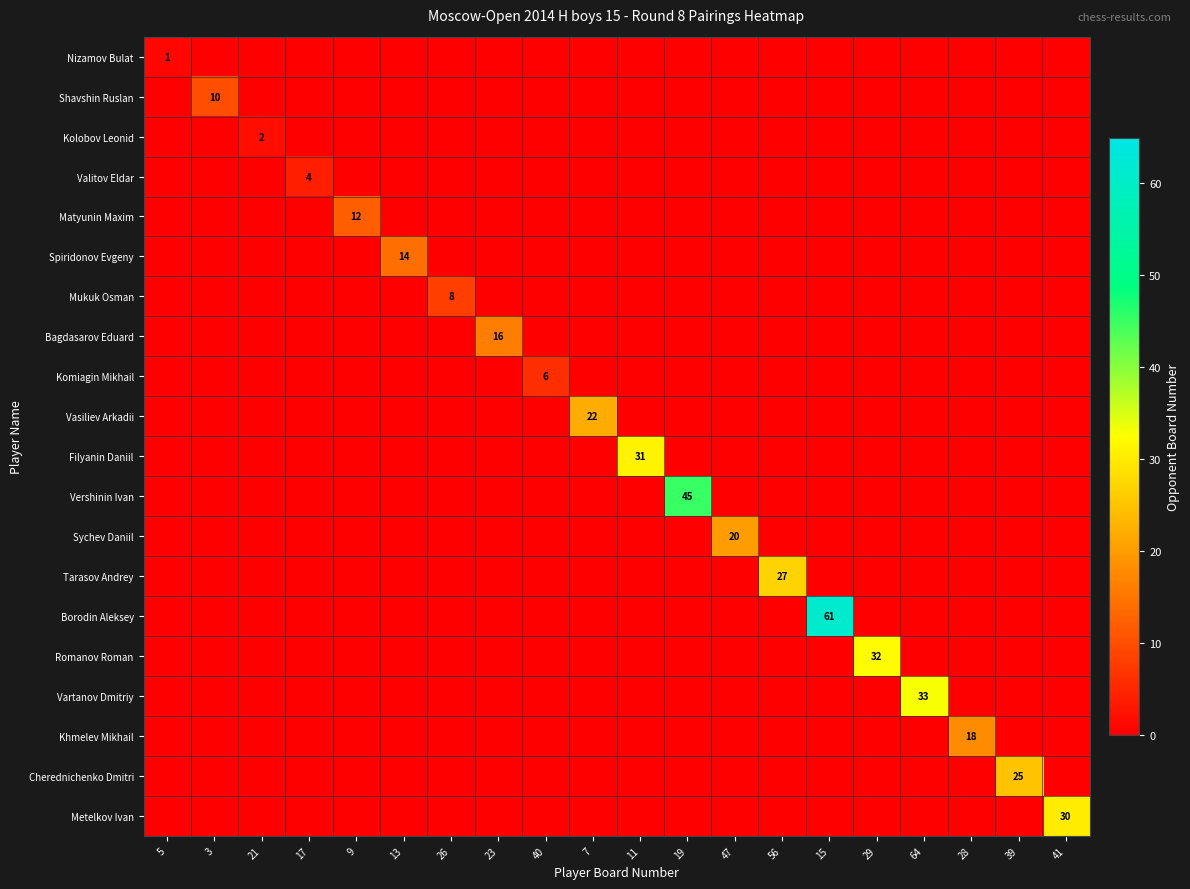

What is the total value across all series at 15?

61